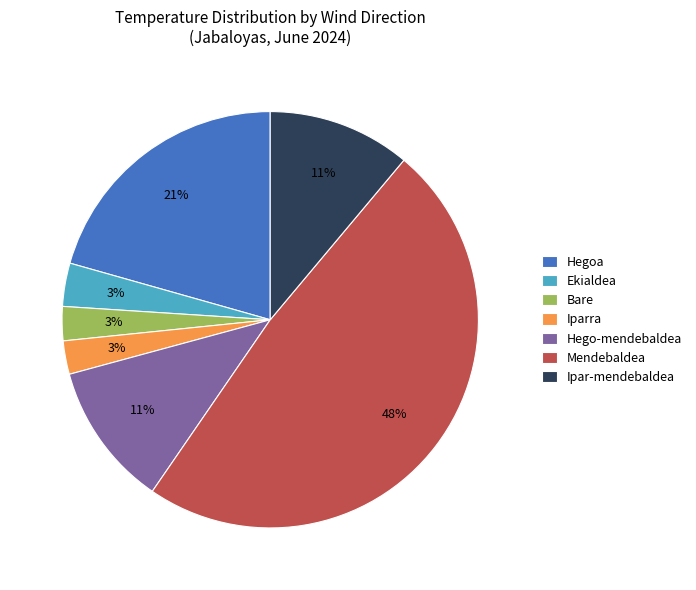

Is there any slice that represents more than half of the pie?

No